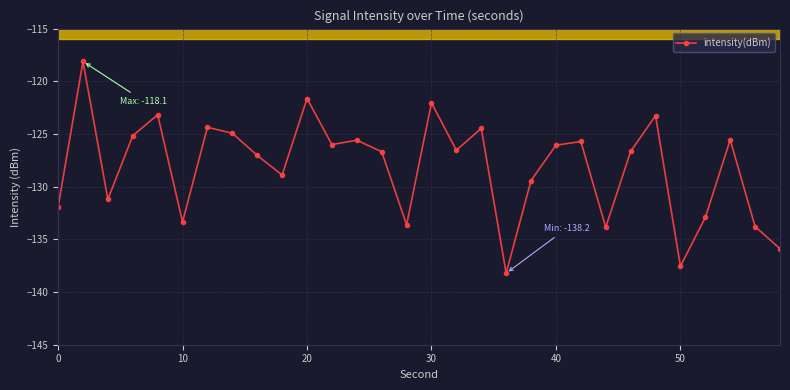

What is the maximum value shown in the chart?

-118.1